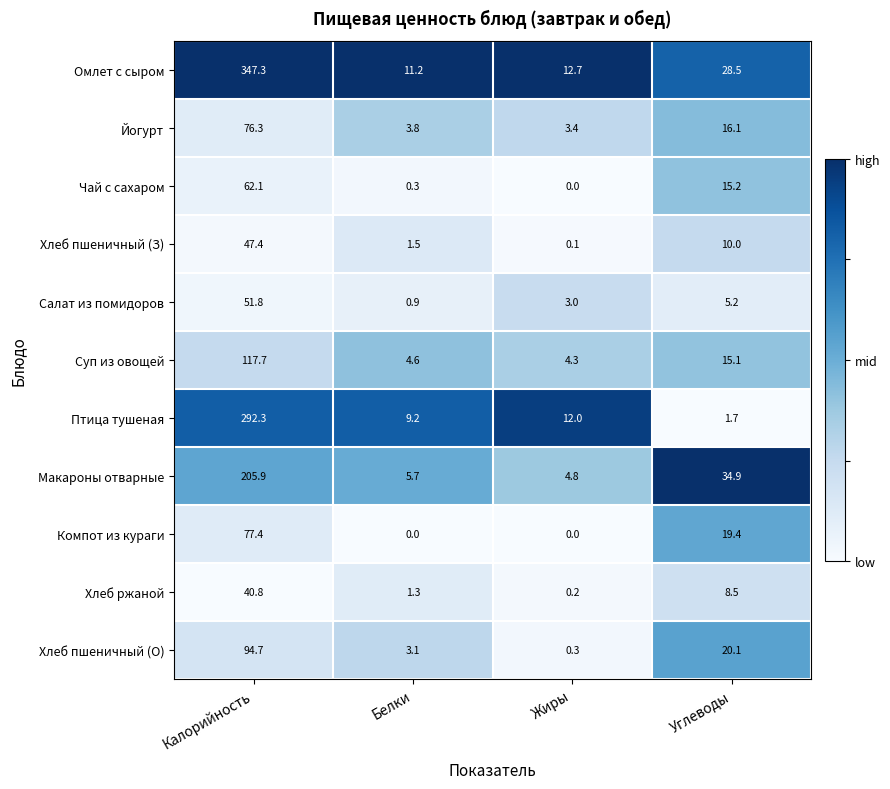

Rank the series by their maximum value, from highest to lowest.

Омлет с сыром, Птица тушеная, Макароны отварные, Суп из овощей, Хлеб пшеничный (О), Компот из кураги, Йогурт, Чай с сахаром, Салат из помидоров, Хлеб пшеничный (З), Хлеб ржаной